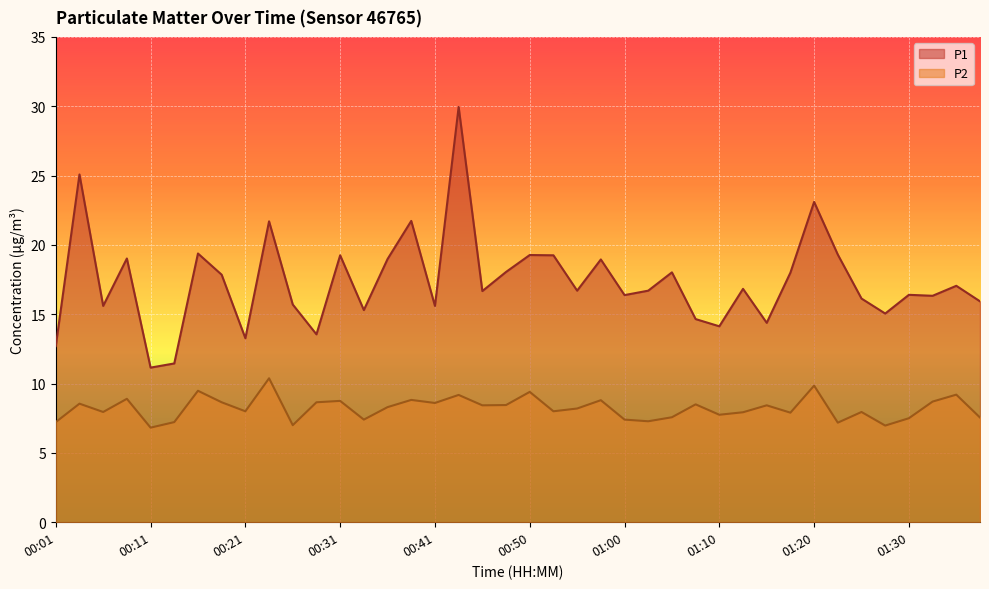

At which category does P1 reach its first local valley?

00:06